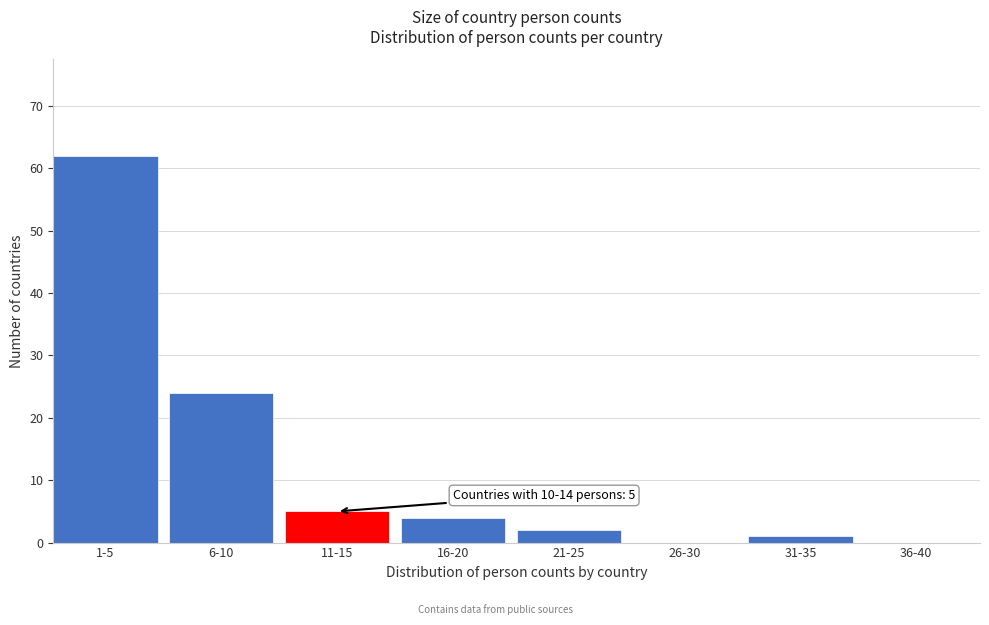

Reading left to right, transcribe all the data shown in this chart.

1-5=62	6-10=24	11-15=5	16-20=4	21-25=2	26-30=0	31-35=1	36-40=0